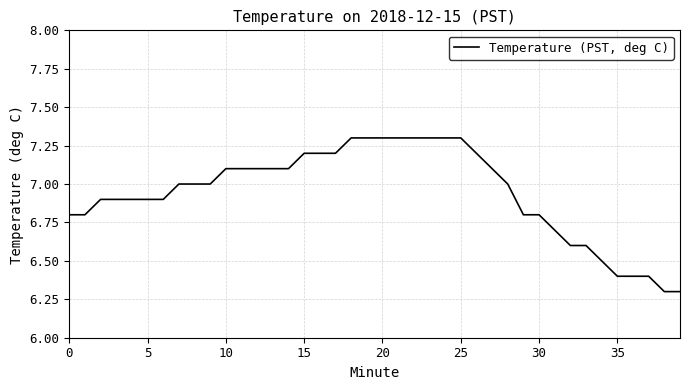

What is the difference between the maximum and minimum values?

1.0